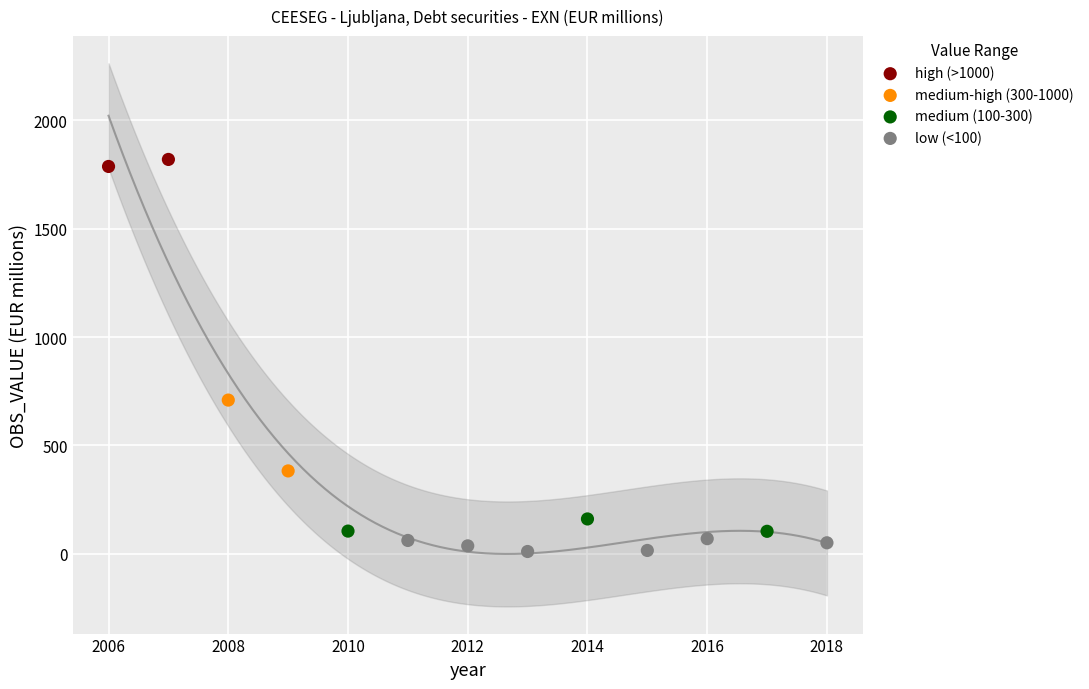

What are all the series names shown in the legend?

high (>1000), medium-high (300-1000), medium (100-300), low (<100)